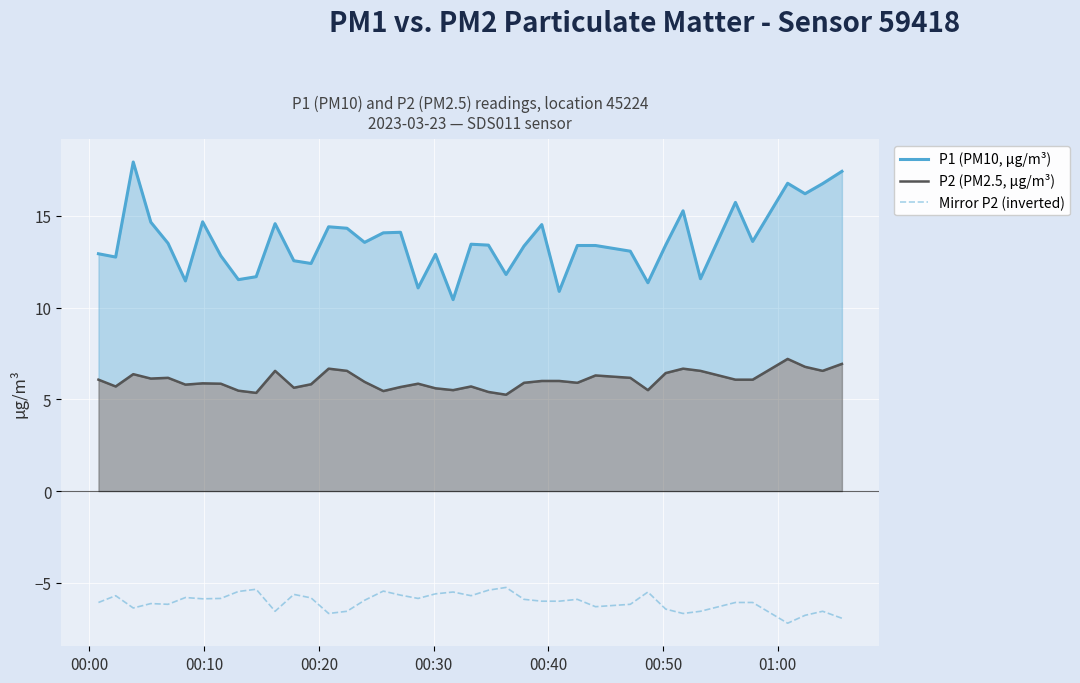

Rank the series by their maximum value, from highest to lowest.

P1 (PM10, µg/m³), P2 (PM2.5, µg/m³), Mirror P2 (inverted)